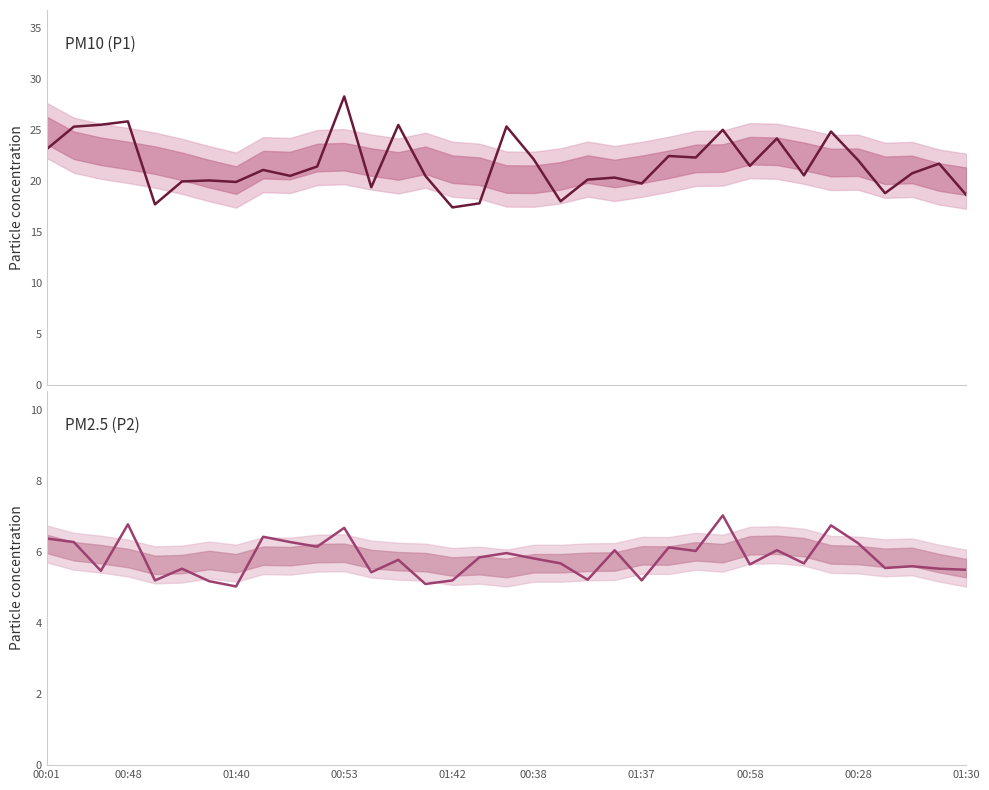

True or false: P2 (PM2.5) and P1 (PM10) cross at least once.

False